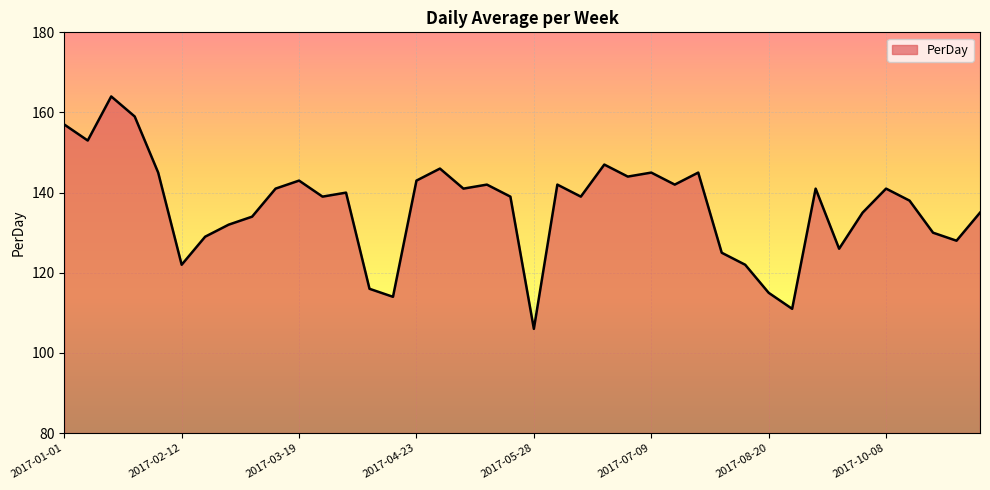

What is the minimum value shown in the chart?

106